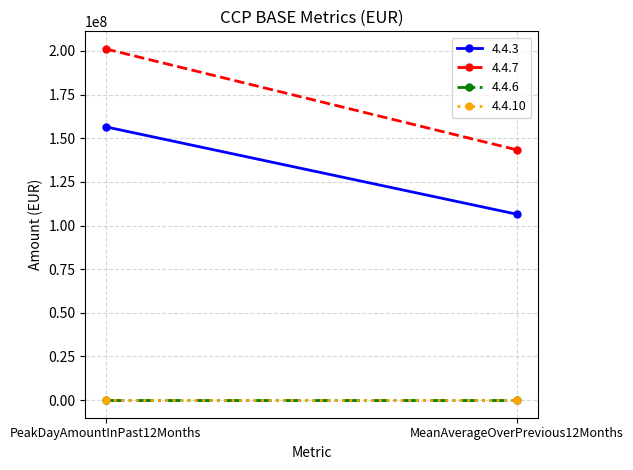

What is the label of the 2nd point from the left?

MeanAverageOverPrevious12Months